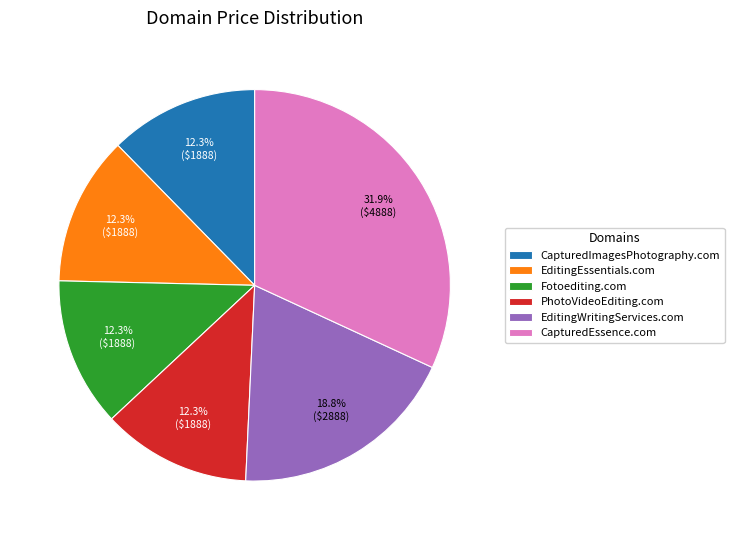

Do EditingEssentials.com and PhotoVideoEditing.com together represent more than half of the pie?

No